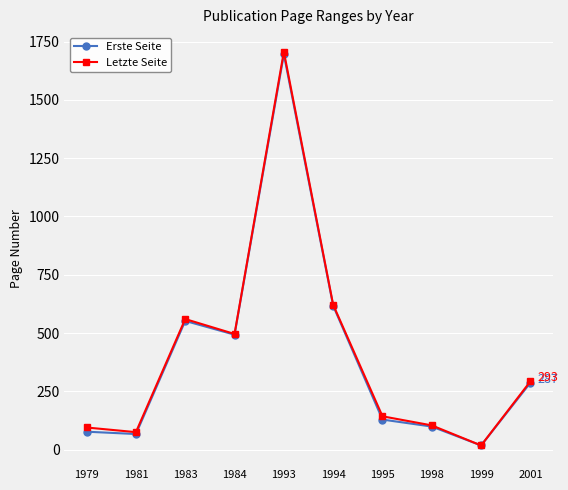

At which category is the sum across all series the highest?

1993